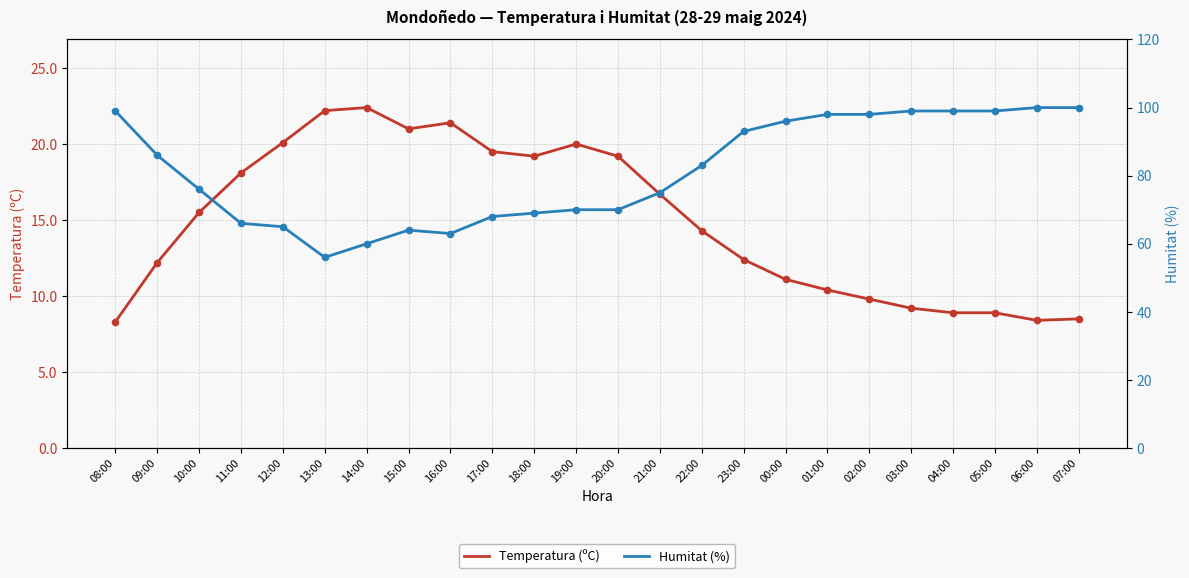

Which series has the widest spread of Y values?

Humitat (%)